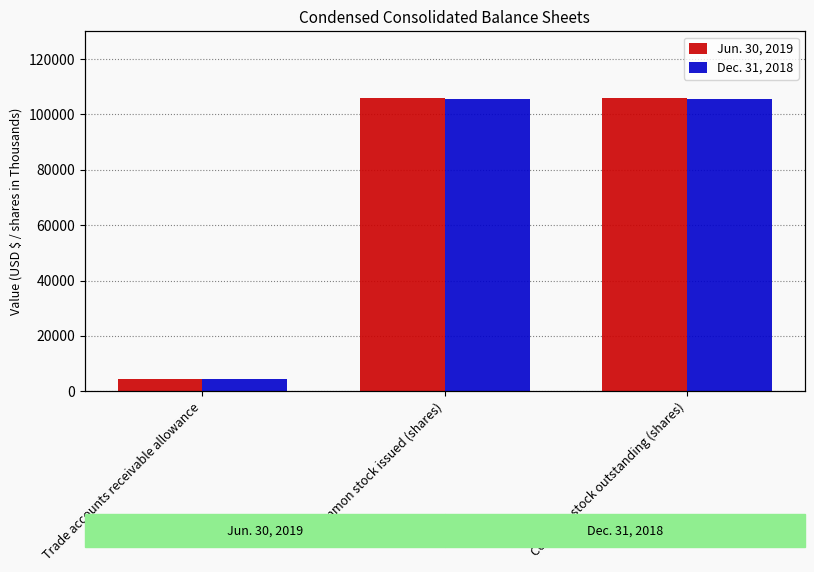

Between Trade accounts receivable allowance and Common stock issued (shares), which series saw the biggest shift?

Jun. 30, 2019